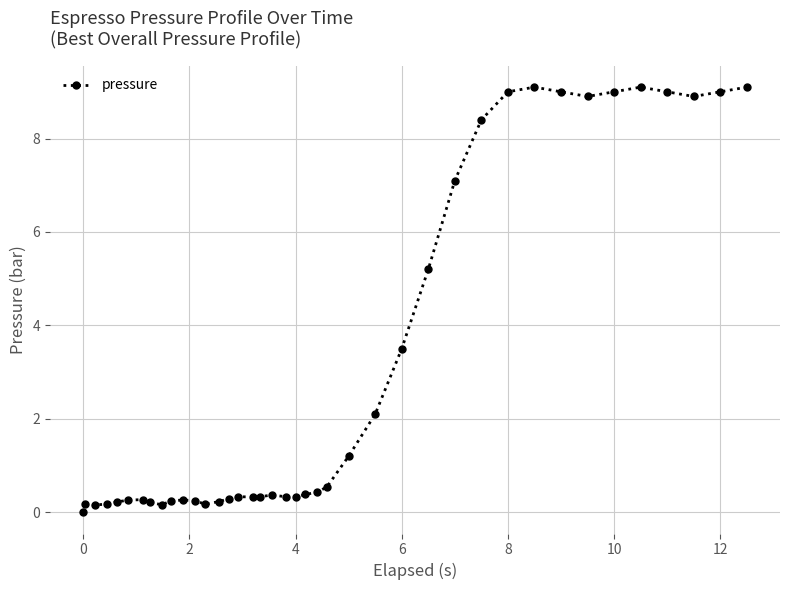

What is the maximum value shown in the chart?

9.1